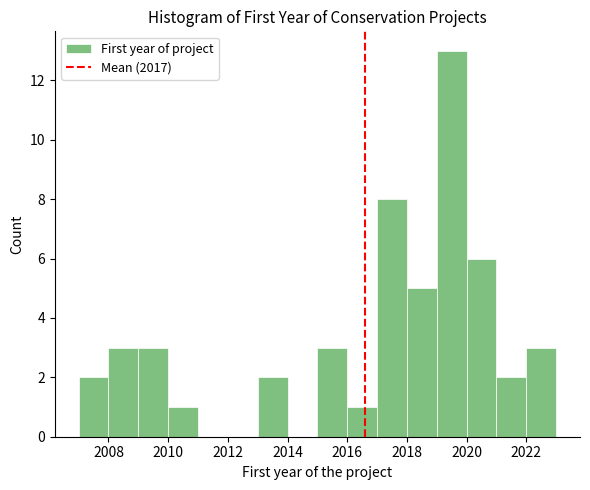

Reading left to right, list every bar in this chart as the range it spans on the x-axis followed by its height. The values are not printed on the chart, so give them approximately, as read against the axis.

2007 to 2008: 2
2008 to 2009: 3
2009 to 2010: 3
2010 to 2011: 1
2011 to 2012: 0
2012 to 2013: 0
2013 to 2014: 2
2014 to 2015: 0
2015 to 2016: 3
2016 to 2017: 1
2017 to 2018: 8
2018 to 2019: 5
2019 to 2020: 13
2020 to 2021: 6
2021 to 2022: 2
2022 to 2023: 3